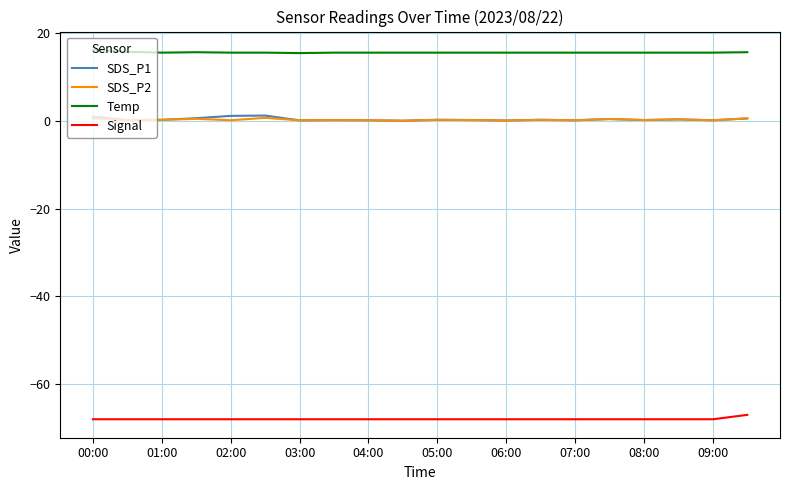

How many lines are shown in the chart?

4